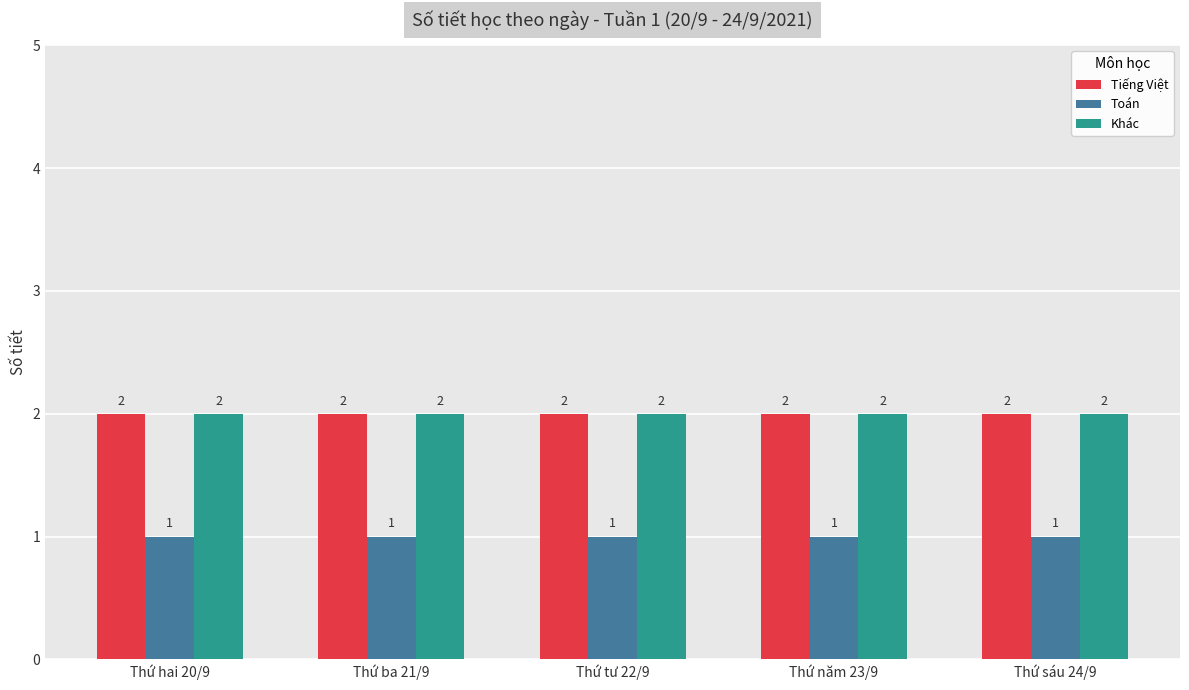

What is the highest value of the Khác series?

2